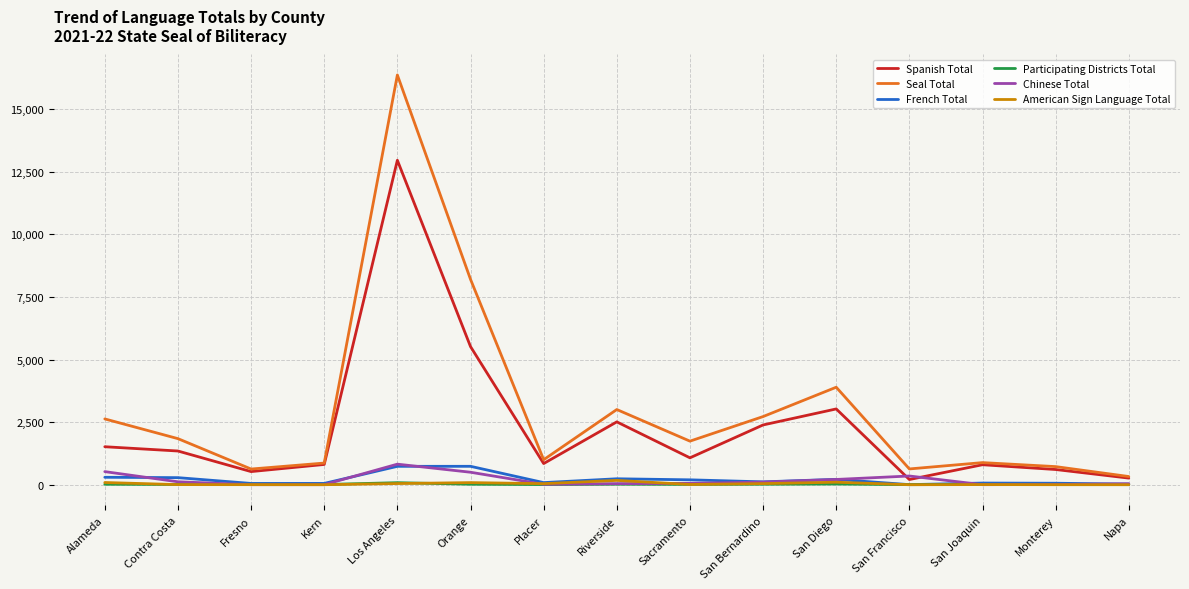

How many categories are shown in the chart?

15